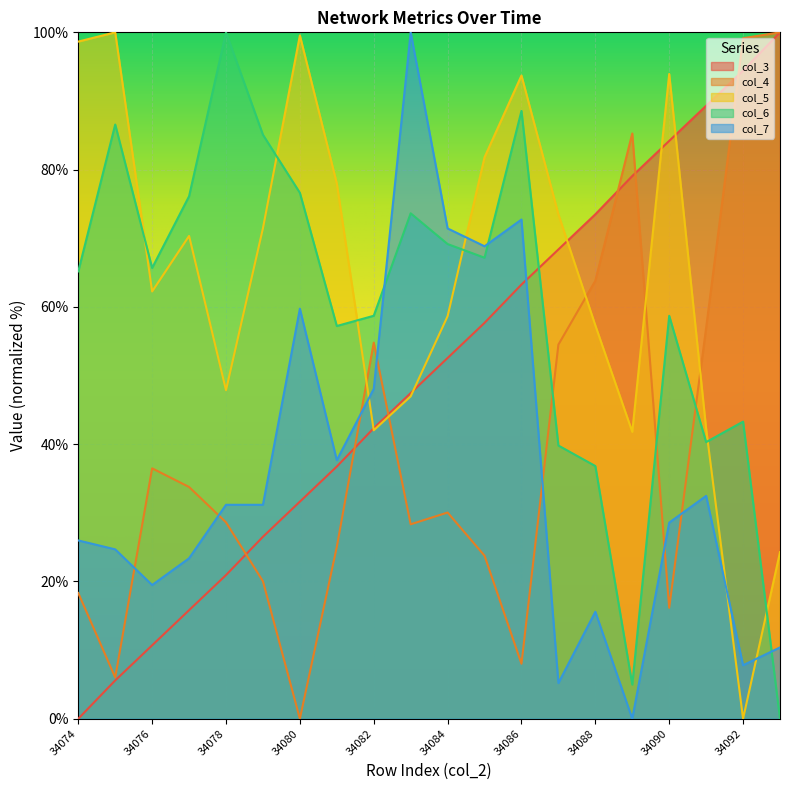

Which has a higher value, 34079 or 34084?

34084